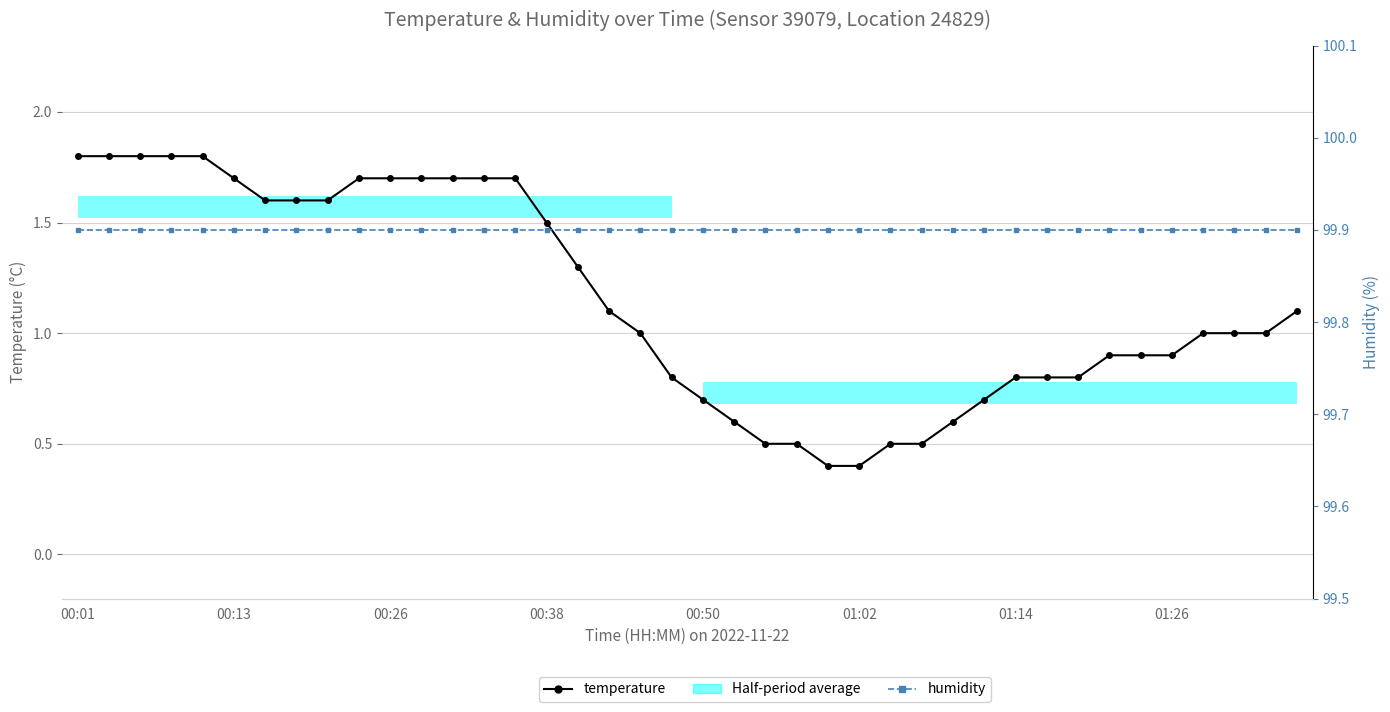

What is the smallest value displayed?

0.4